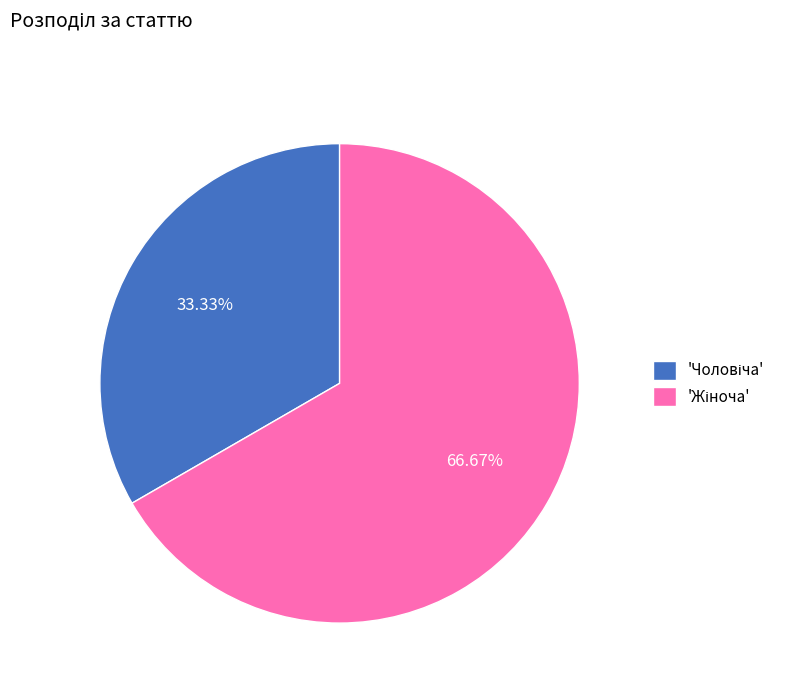

Is there a majority slice in this chart?

Yes